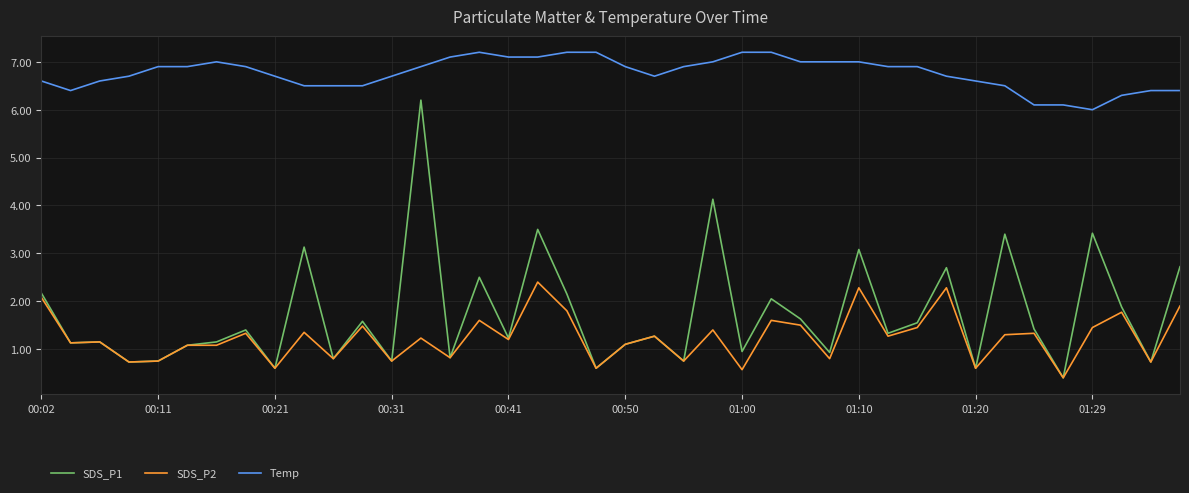

Which series has the largest total across all categories?

Temp